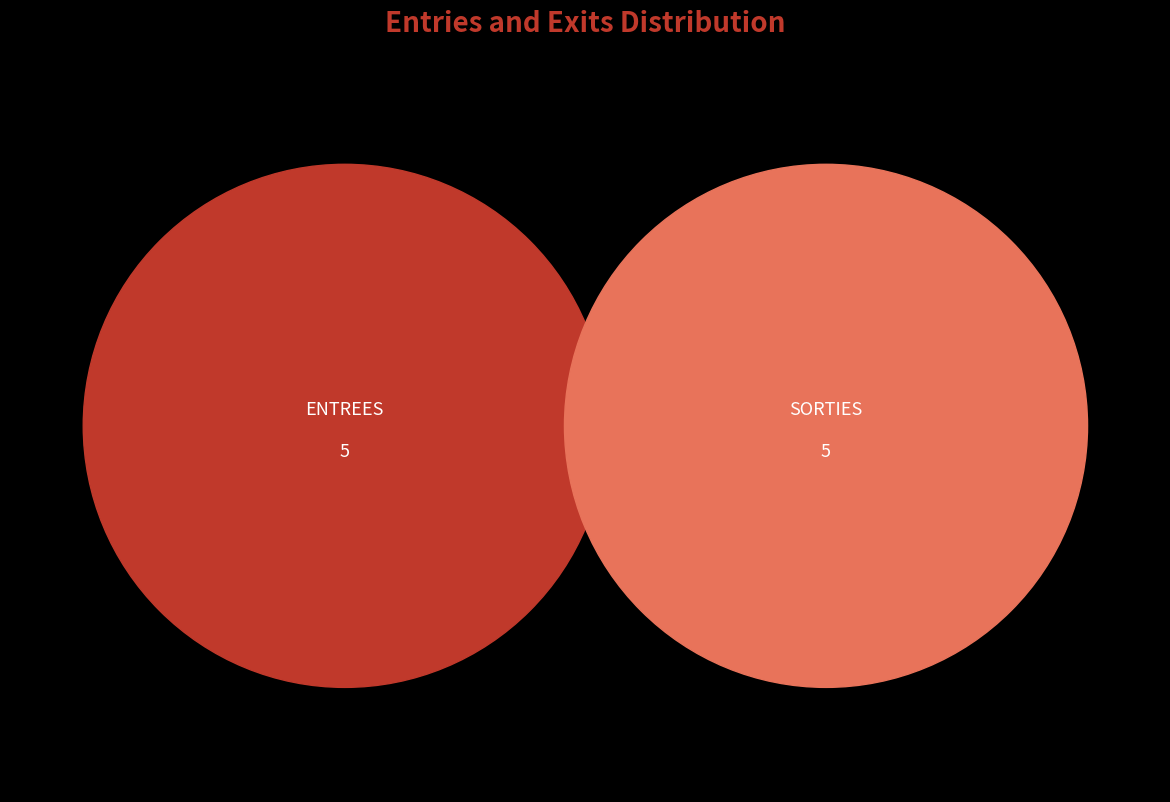

What is the largest slice in the pie chart?

SORTIES